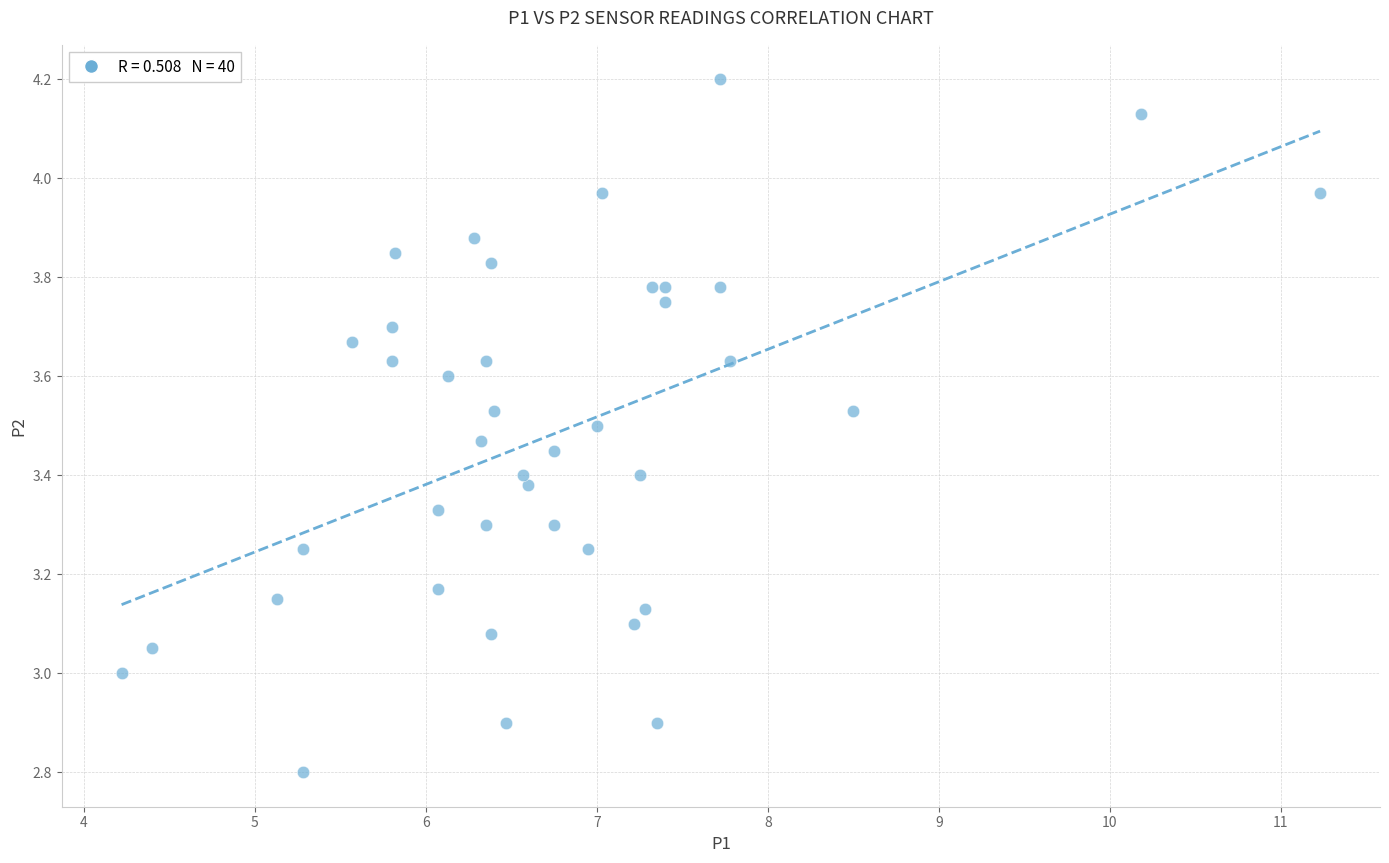

What is the range of Y values (max minus min)?

1.4